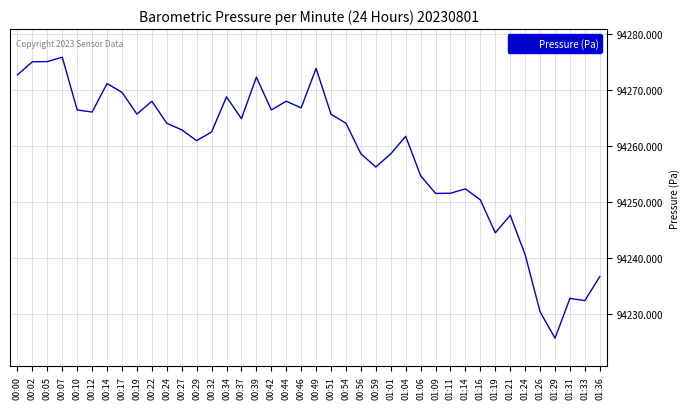

What is the greatest value displayed?

94275.9